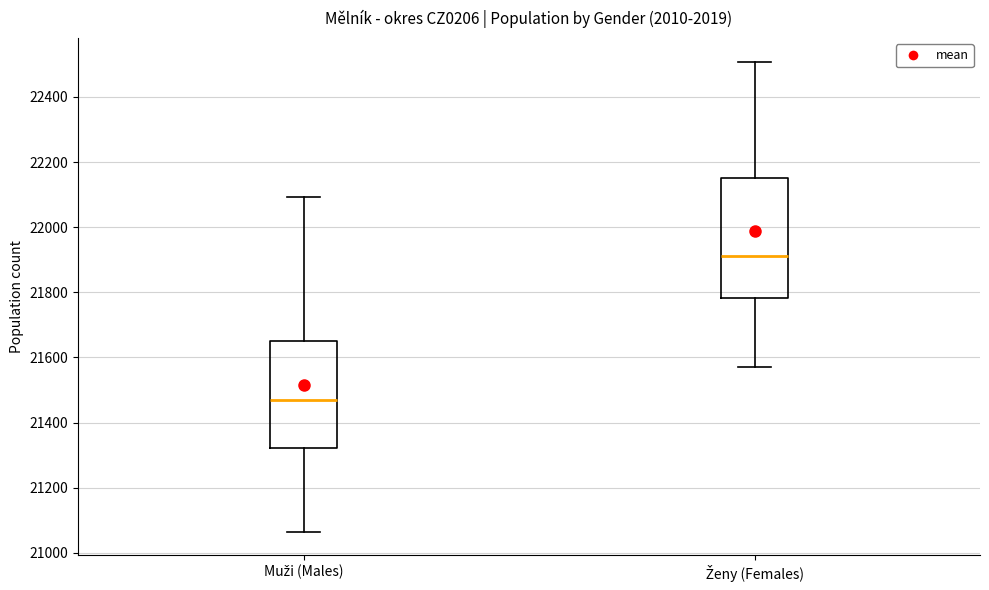

Reading left to right, read every box against the y-axis: the position of its median line, the range the box covers, and the ends of its whiskers. The values are not printed on the chart, so give them approximately, as read against the axis.

Muži (Males): median 21480, box 21320 to 21660, whiskers 21060 to 22100
Ženy (Females): median 21920, box 21780 to 22160, whiskers 21580 to 22500